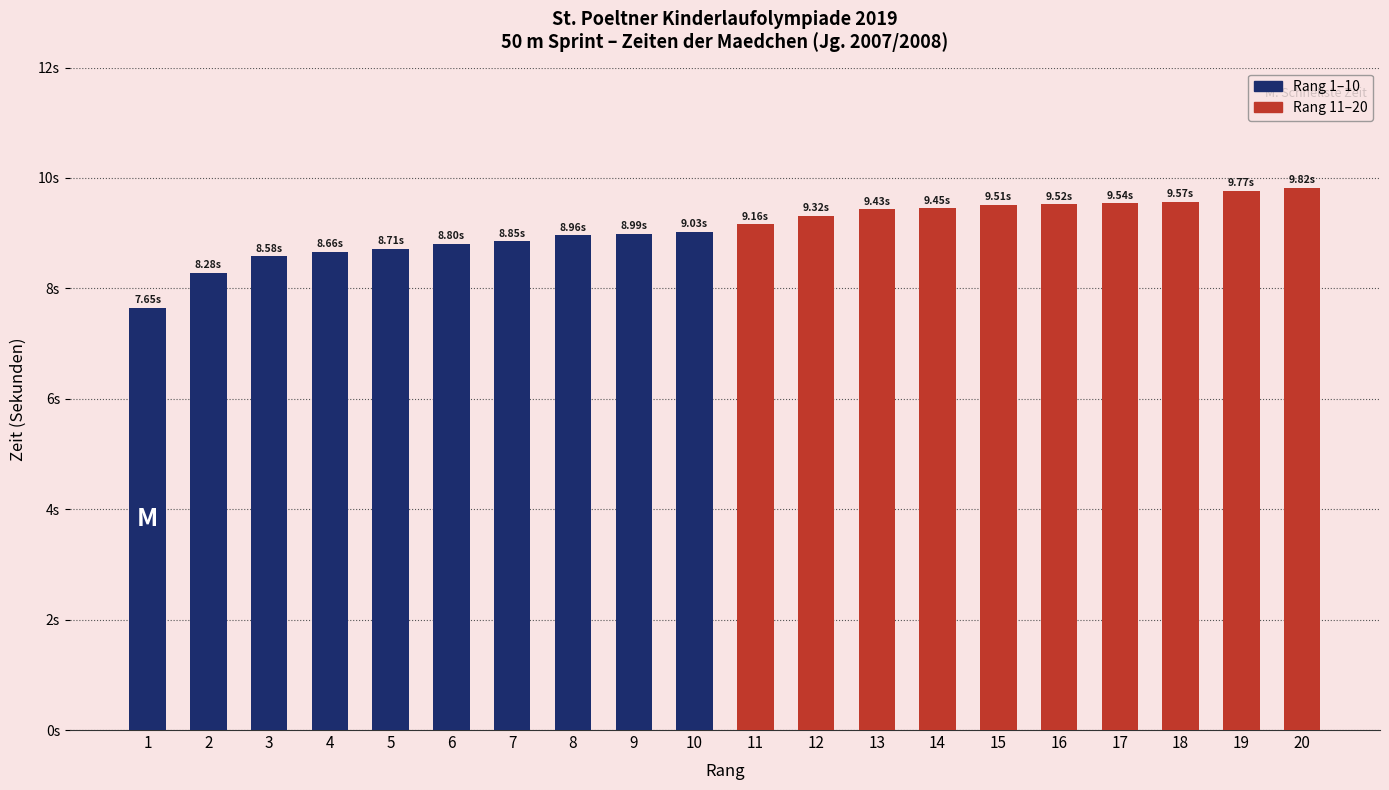

Which series has the largest range (max minus min)?

Rang 1–10